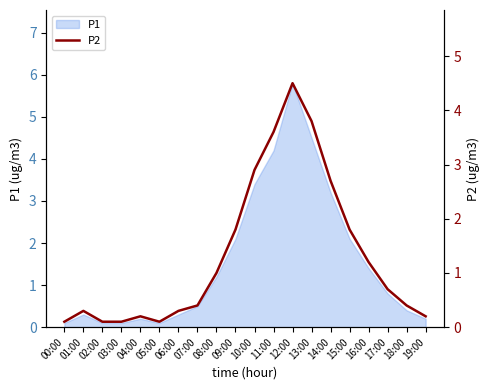

List the labels in order of value, largest first.

12:00, 13:00, 11:00, 10:00, 14:00, 09:00, 15:00, 16:00, 08:00, 17:00, 07:00, 18:00, 01:00, 06:00, 04:00, 19:00, 00:00, 02:00, 03:00, 05:00